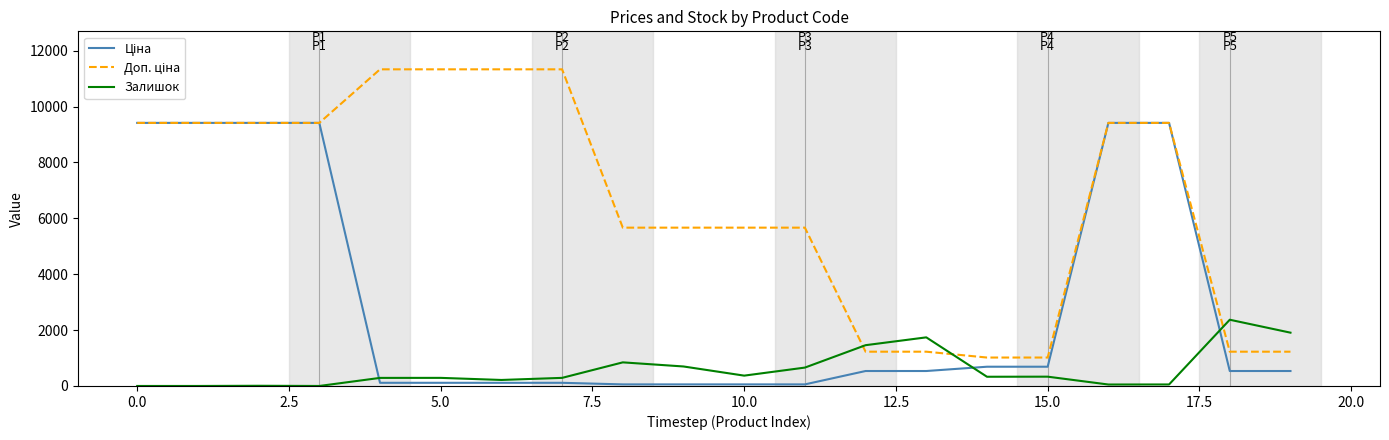

What is the greatest value displayed?

11334.0